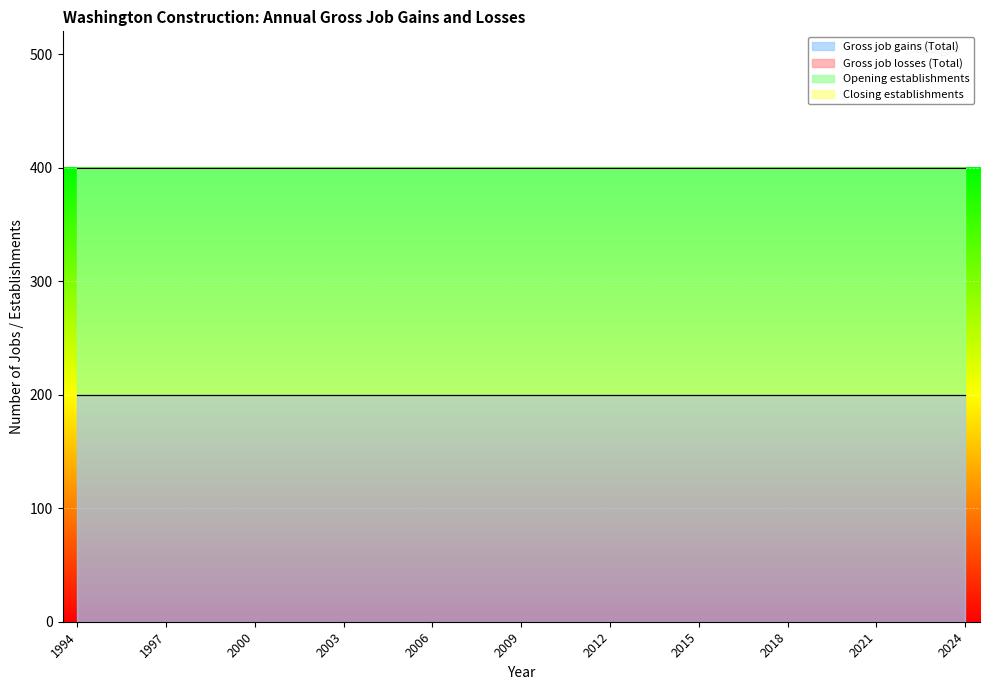

Which category has the highest value across all series?

1994